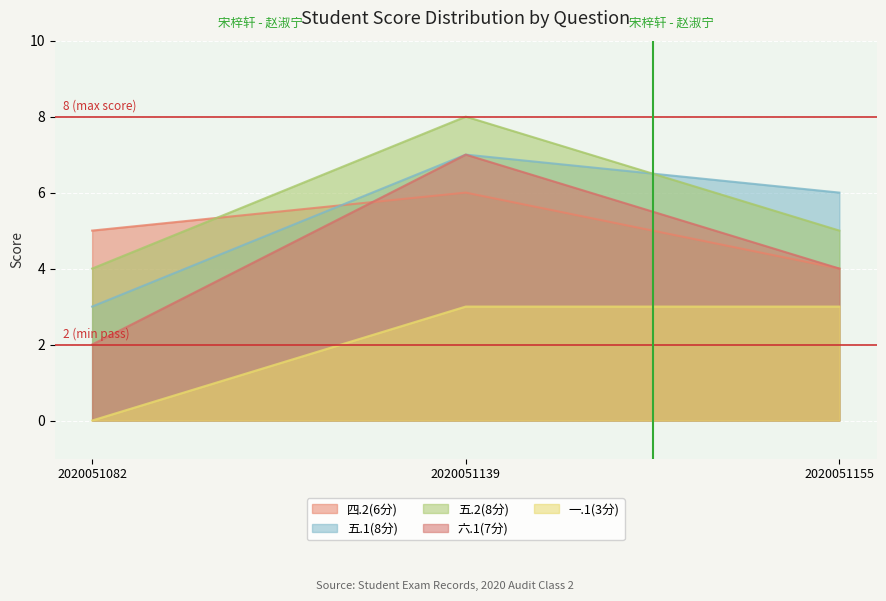

At 2020051082, list the series in order from largest to smallest.

四.2(6分), 五.2(8分), 五.1(8分), 六.1(7分), 一.1(3分)